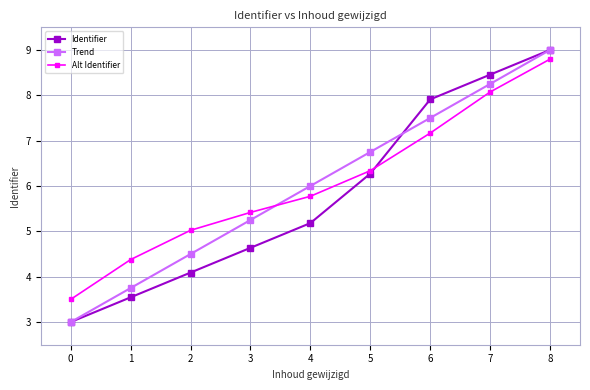

At which label is Alt Identifier closest to 6?

4